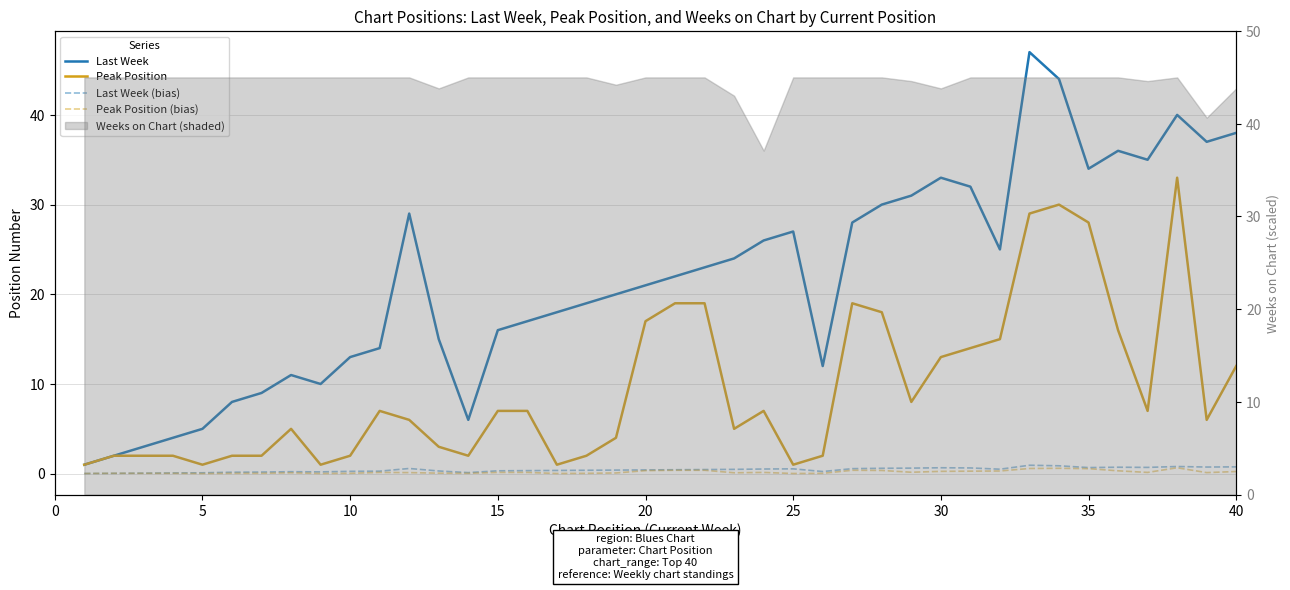

What is the difference between the maximum and minimum values in the Peak Position series?

32.0